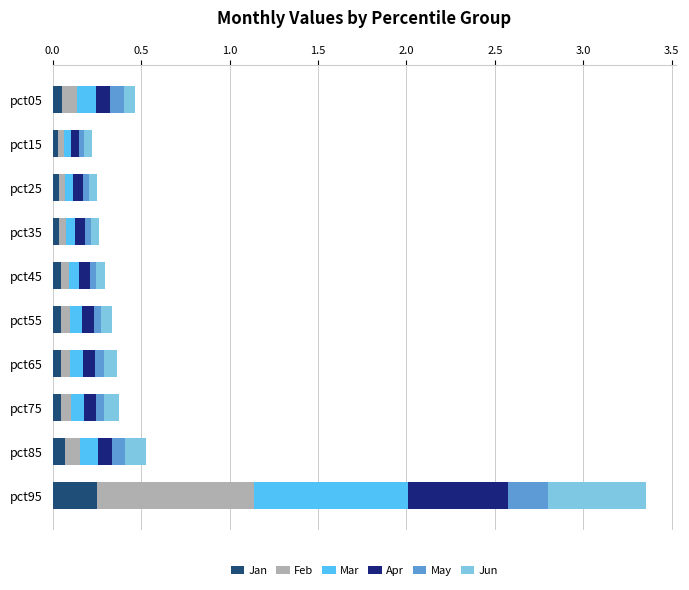

At which category is the sum across all series the highest?

pct95